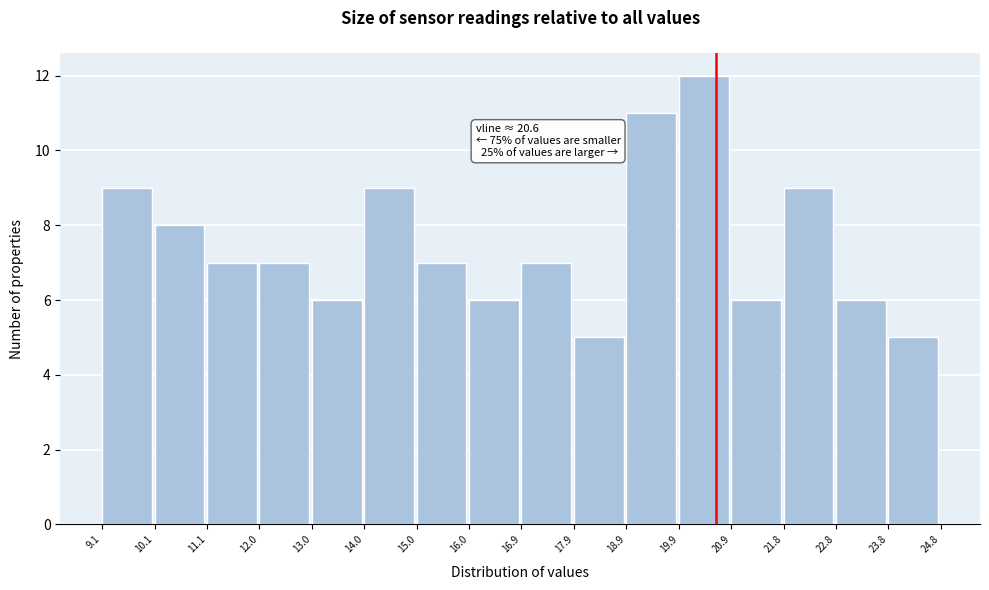

Over which range of the x-axis is the bar tallest?

19.9 to 20.9